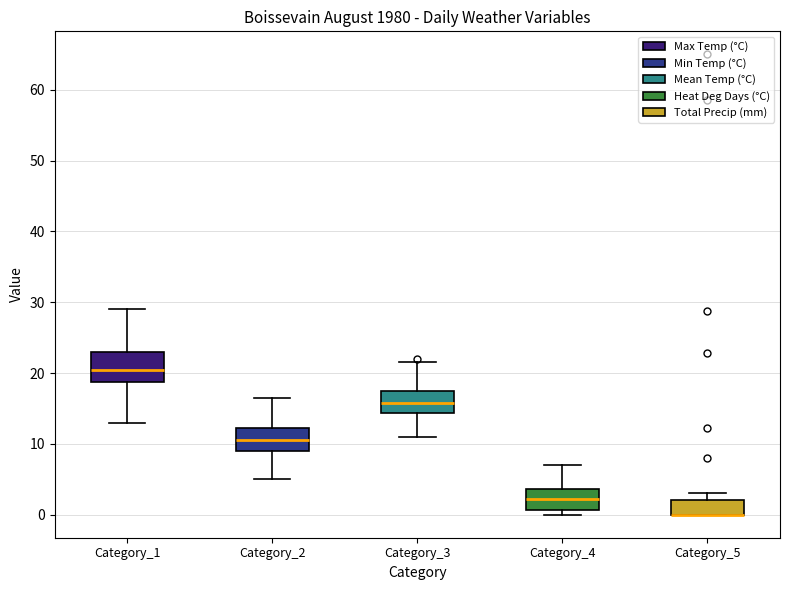

Reading left to right, transcribe this box plot: for each box, give where its median line is, the range the box spans, and where its two whiskers end, as read against the y-axis. The values are not printed on the chart, so give them approximately, as read against the axis.

Category_1: median 21, box 19 to 23, whiskers 13 to 29
Category_2: median 11, box 9 to 12, whiskers 5 to 17
Category_3: median 16, box 14 to 17, whiskers 11 to 22
Category_4: median 2, box 1 to 4, whiskers 0 to 7
Category_5: median 0 (drawn on the box's lower edge), box 0 to 2, whiskers 0 to 3